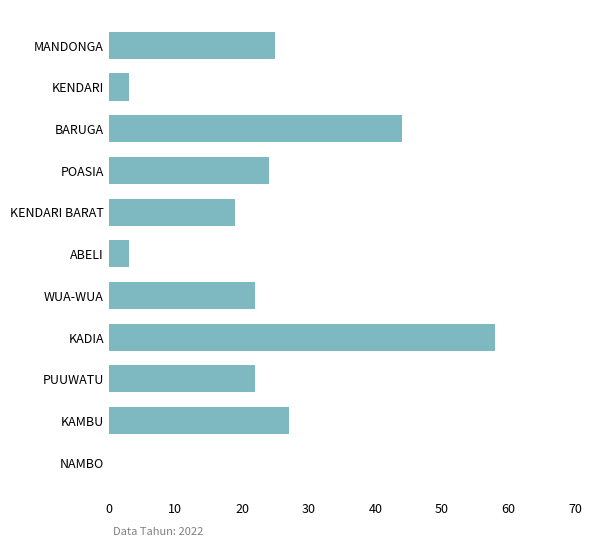

What is the greatest value displayed?

58